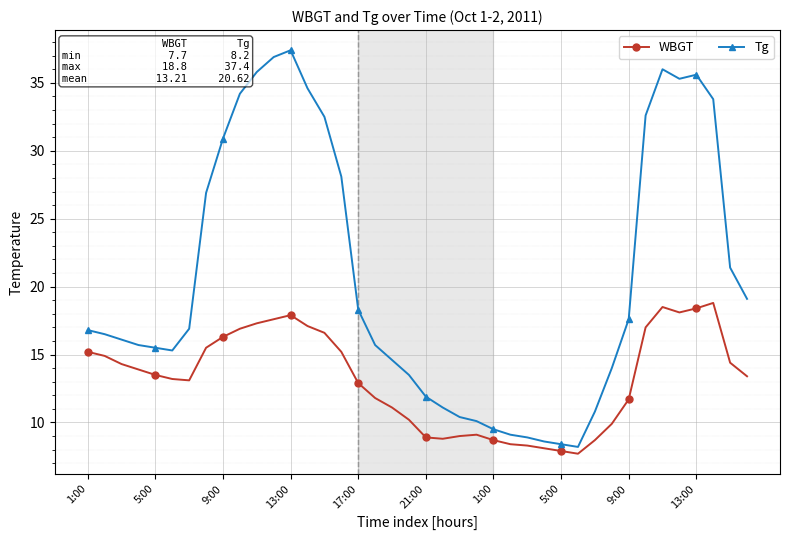

What is the highest value of the WBGT series?

18.8